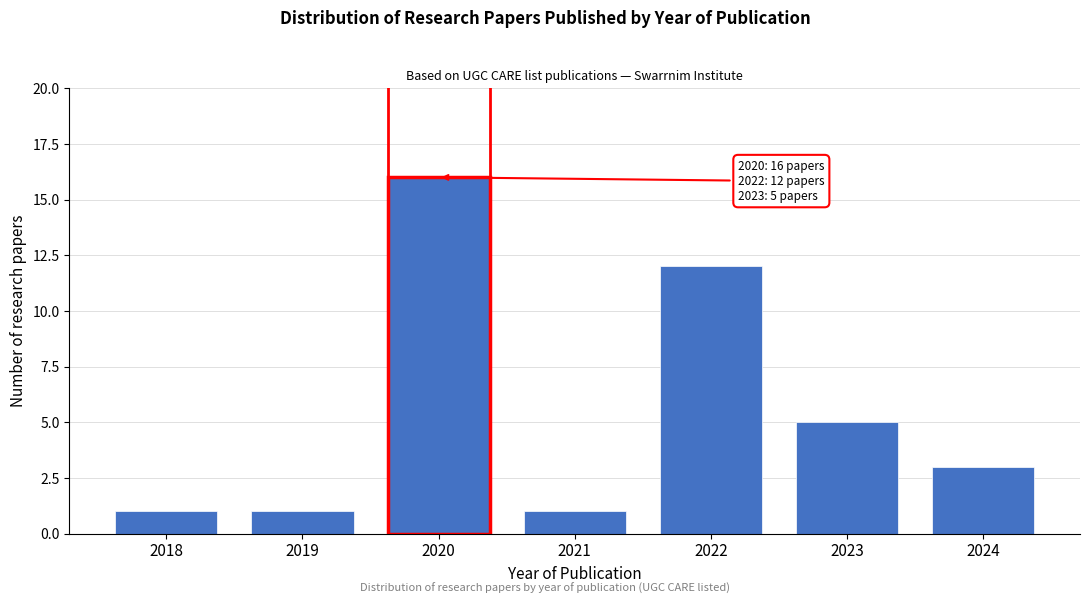

Reading left to right, what are all the values shown in this chart?

1	1	16	1	12	5	3